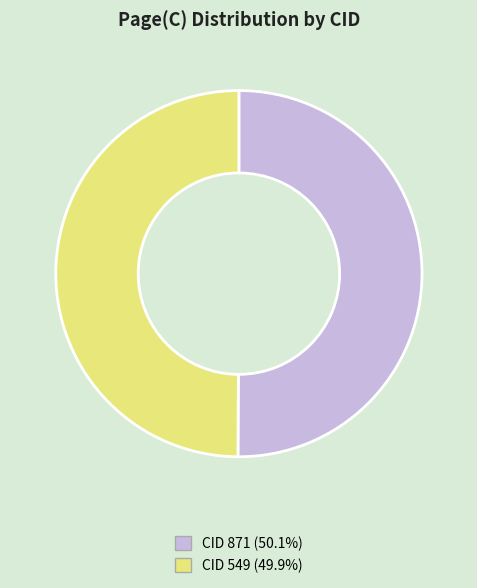

How many slices are in this pie chart?

2